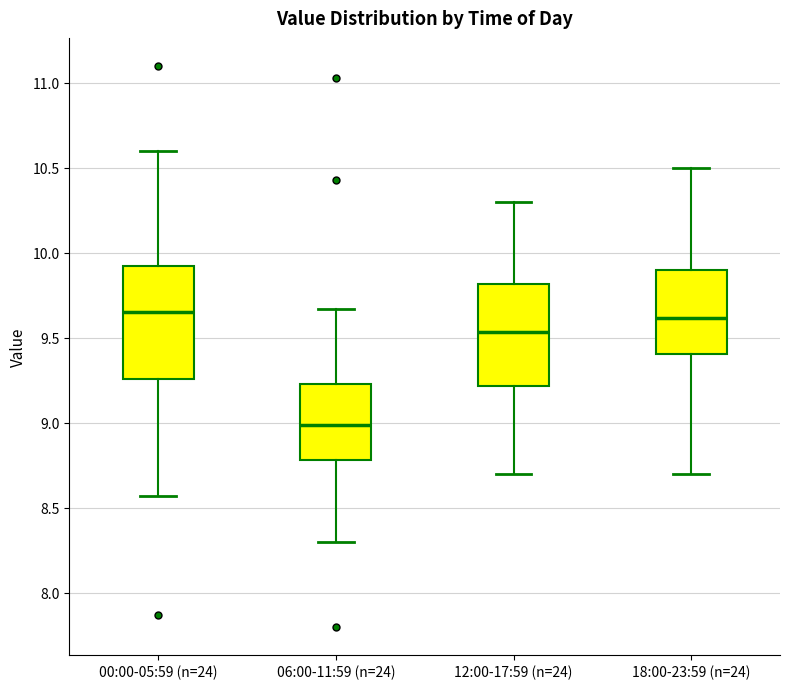

Reading left to right, read every box against the y-axis: the position of its median line, the range the box covers, and the ends of its whiskers. The values are not printed on the chart, so give them approximately, as read against the axis.

00:00-05:59 (n=24): median 9.65, box 9.25 to 9.95, whiskers 8.55 to 10.60
06:00-11:59 (n=24): median 9.00, box 8.80 to 9.25, whiskers 8.30 to 9.65
12:00-17:59 (n=24): median 9.55, box 9.20 to 9.80, whiskers 8.70 to 10.30
18:00-23:59 (n=24): median 9.60, box 9.40 to 9.90, whiskers 8.70 to 10.50